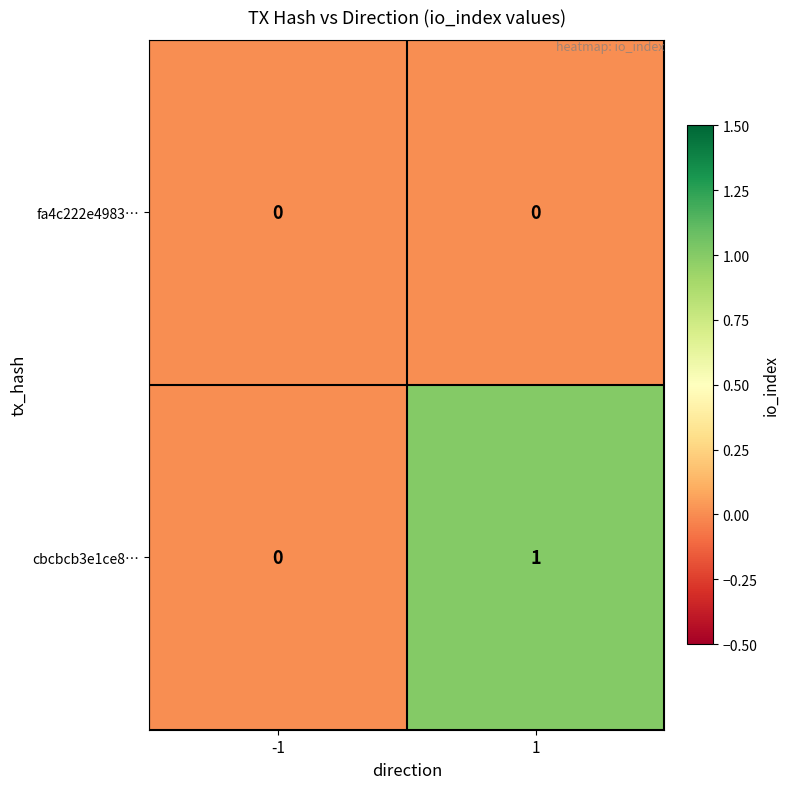

The cbcbcb3e1ce8… series shows 1 at 1. True or false?

True